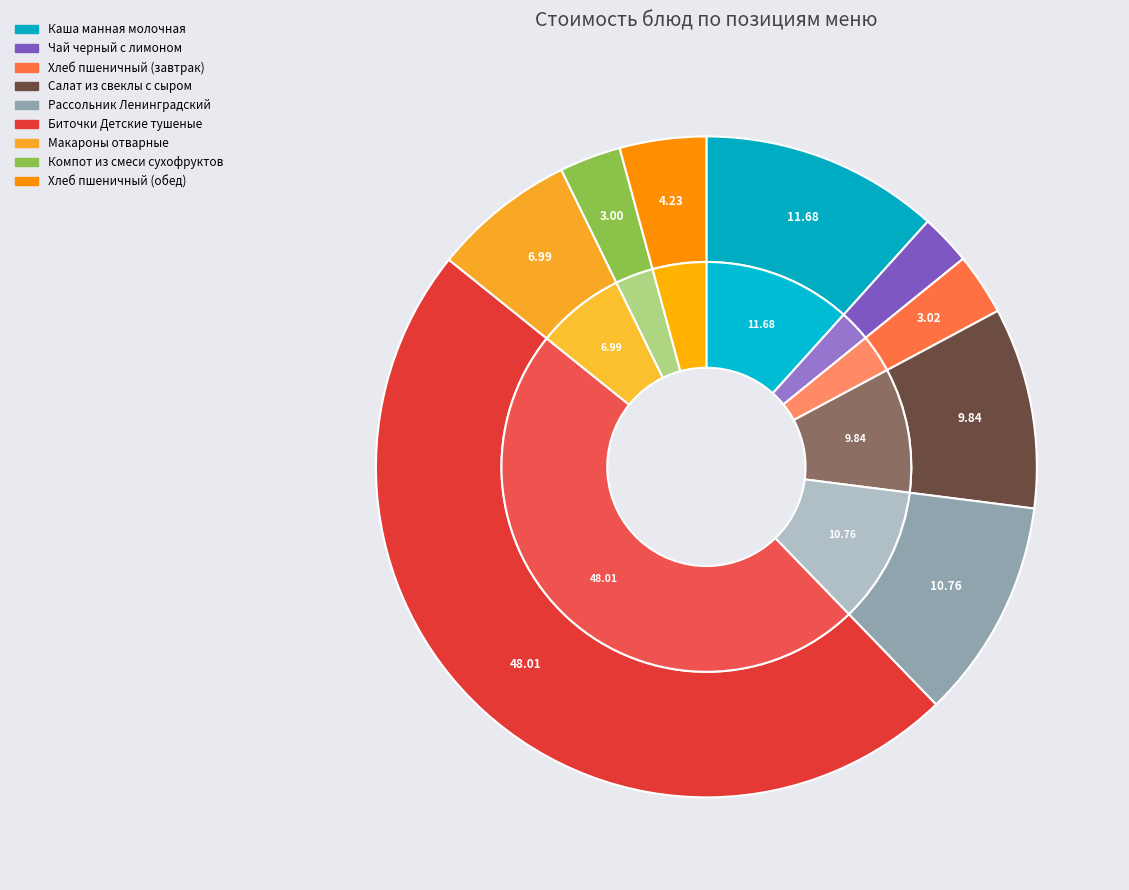

Is the sum of Биточки Детские тушеные and Макароны отварные greater than half?

Yes